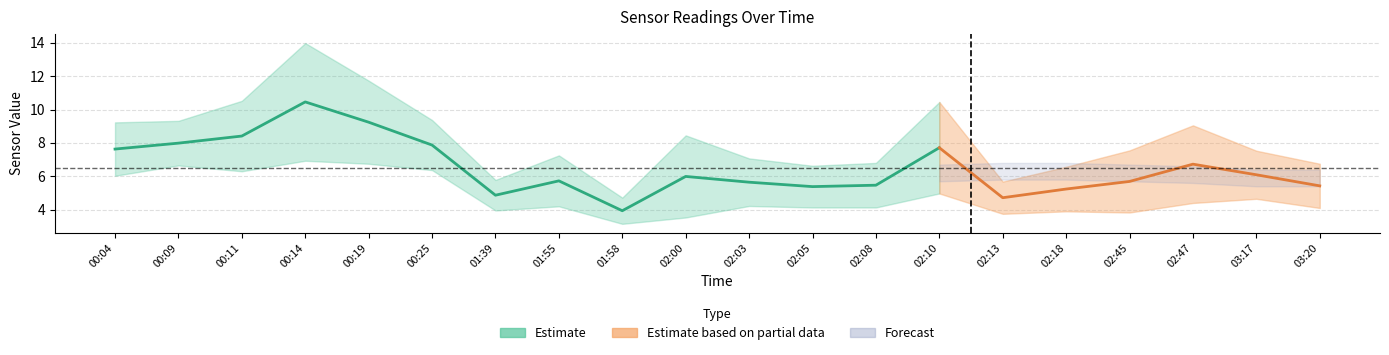

Which category has the lowest value across all series?

01:58